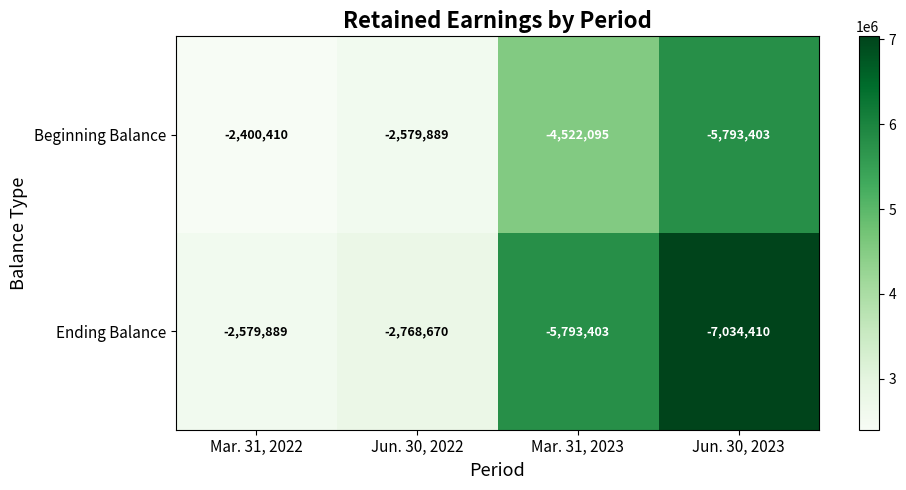

Which series has the largest range (max minus min)?

Ending Balance